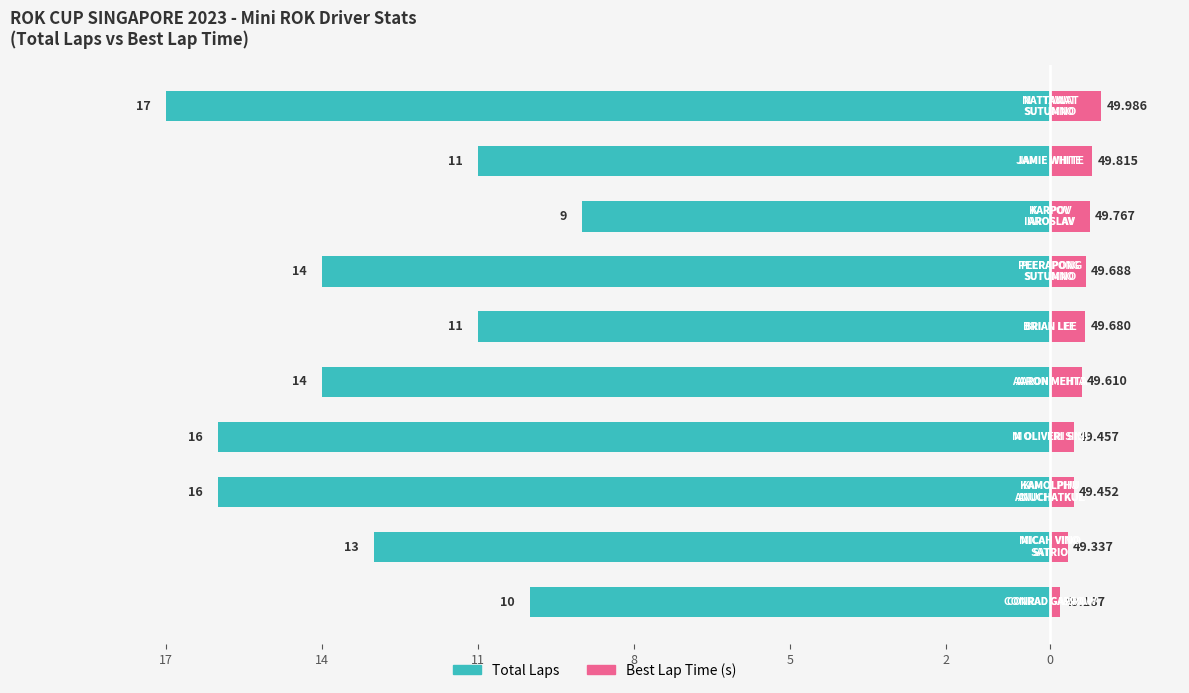

The Best Lap Time (s) series shows 0.1 at 17. True or false?

False